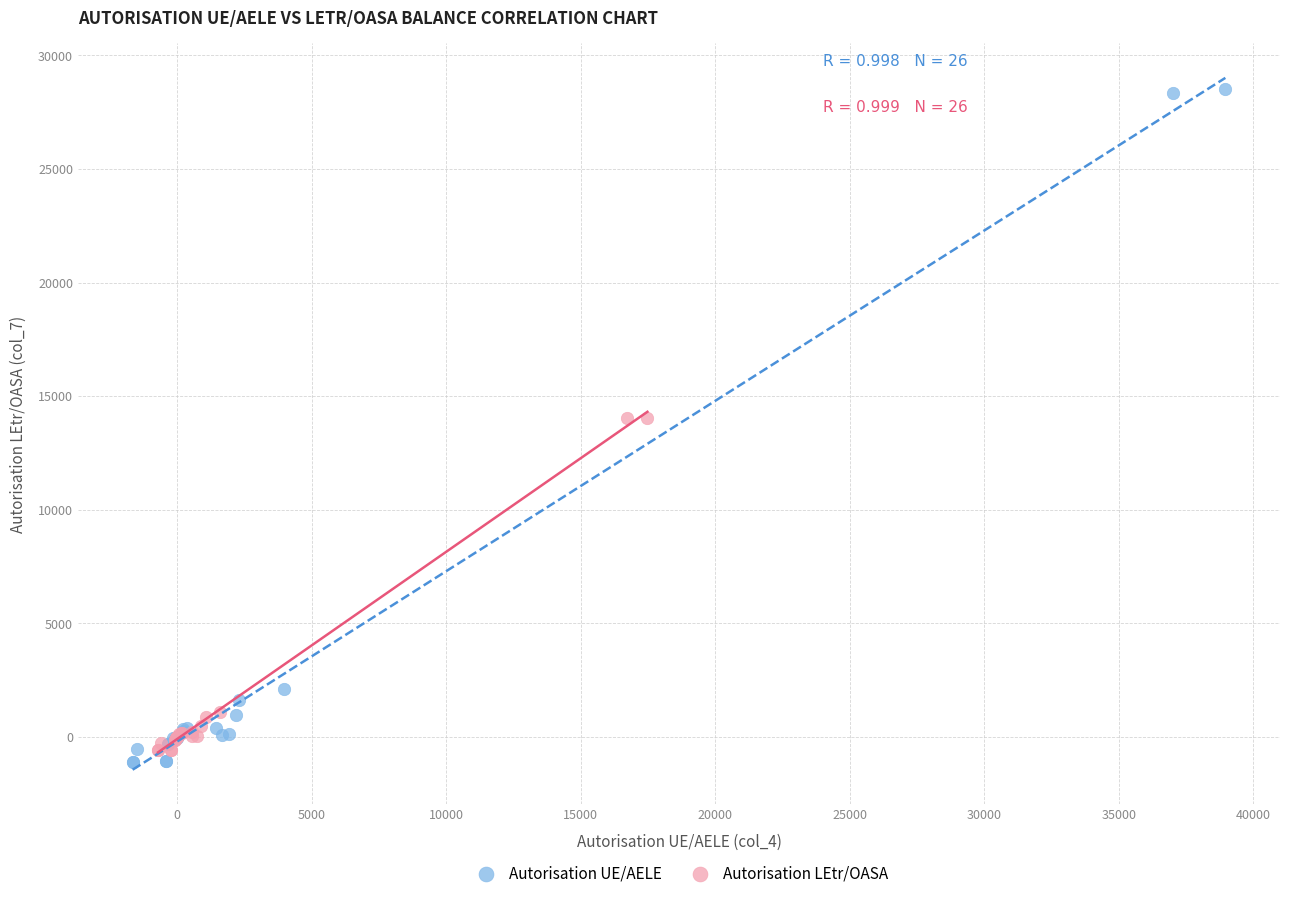

Which series contains the highest Y value?

Autorisation UE/AELE